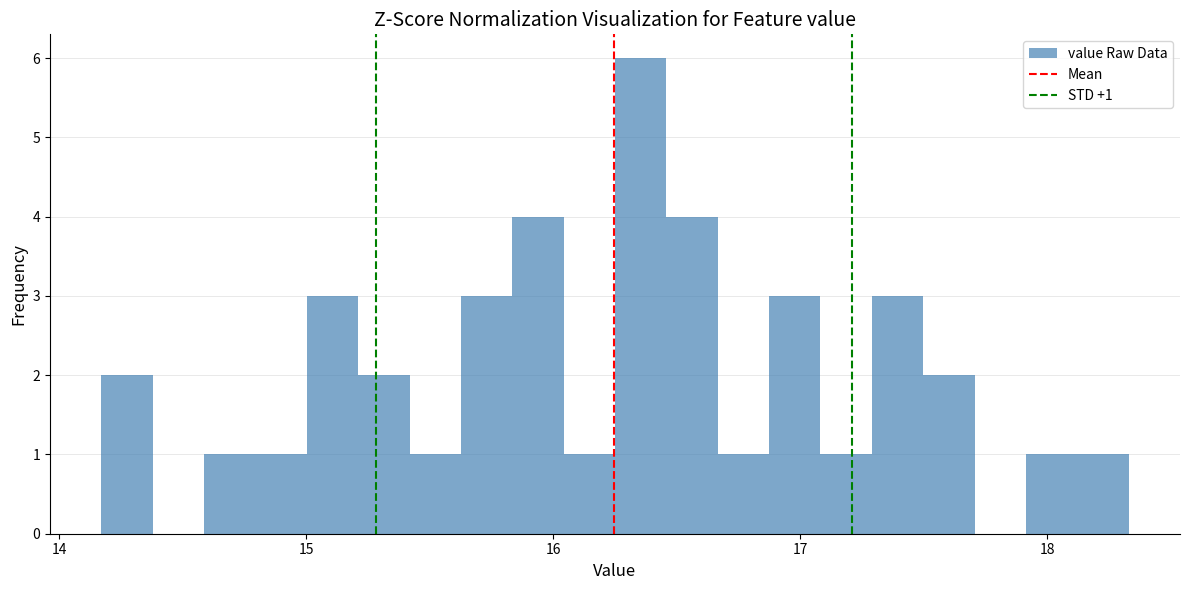

Around what value on the x-axis is the tallest bar? Give the approximate position of its centre, as read against the axis.

16.4